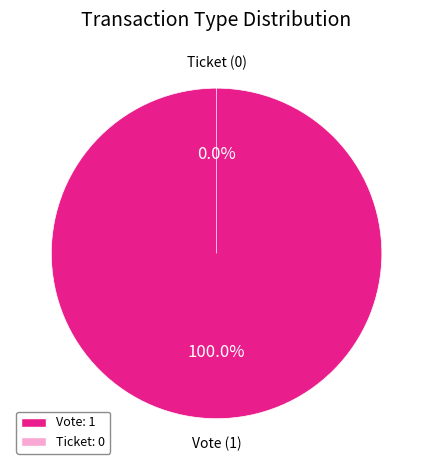

Which category has the biggest portion of the pie?

Vote